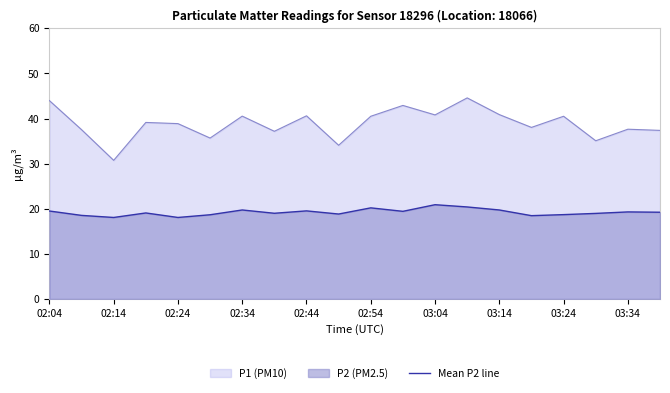

Rank the series by their average value, from highest to lowest.

P1 (PM10), Mean P2 line